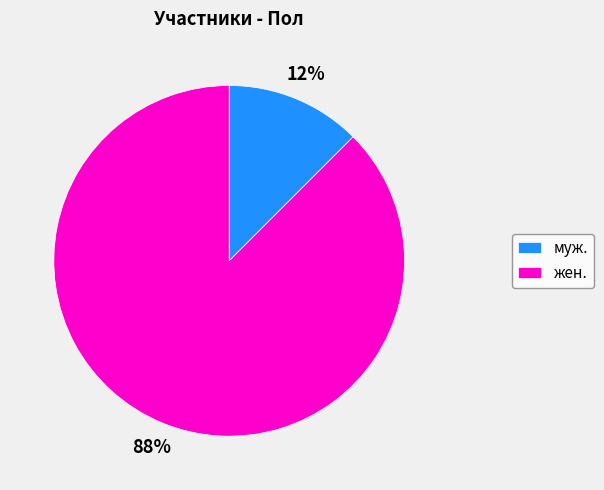

Do муж. and жен. together represent more than half of the pie?

Yes